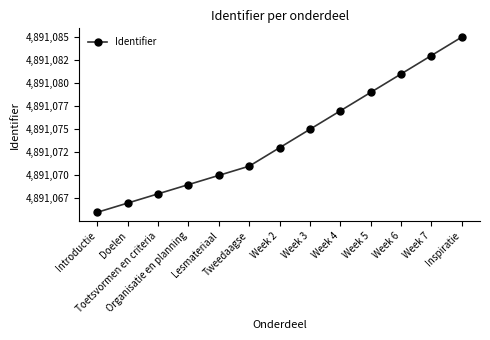

What is the value of the 10th point from the left?

4891079